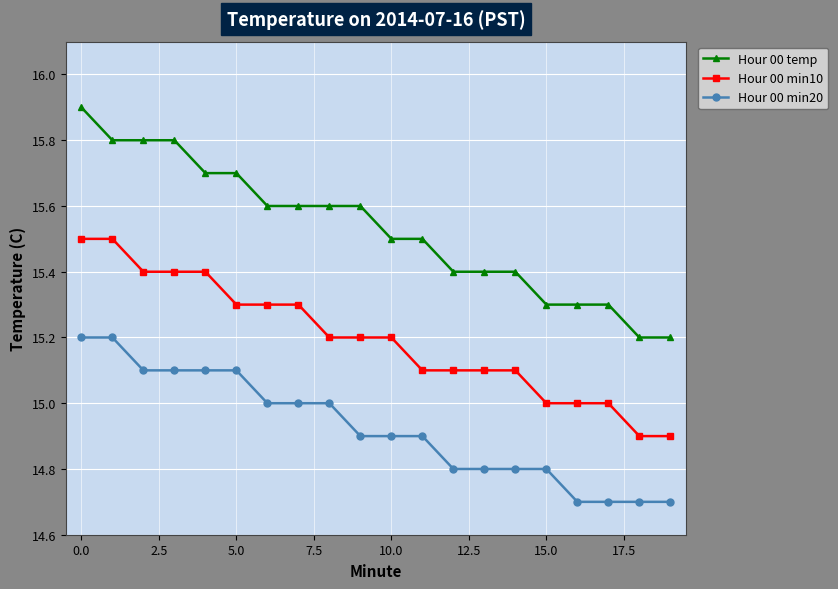

Which series has the widest spread of values?

Hour 00 temp